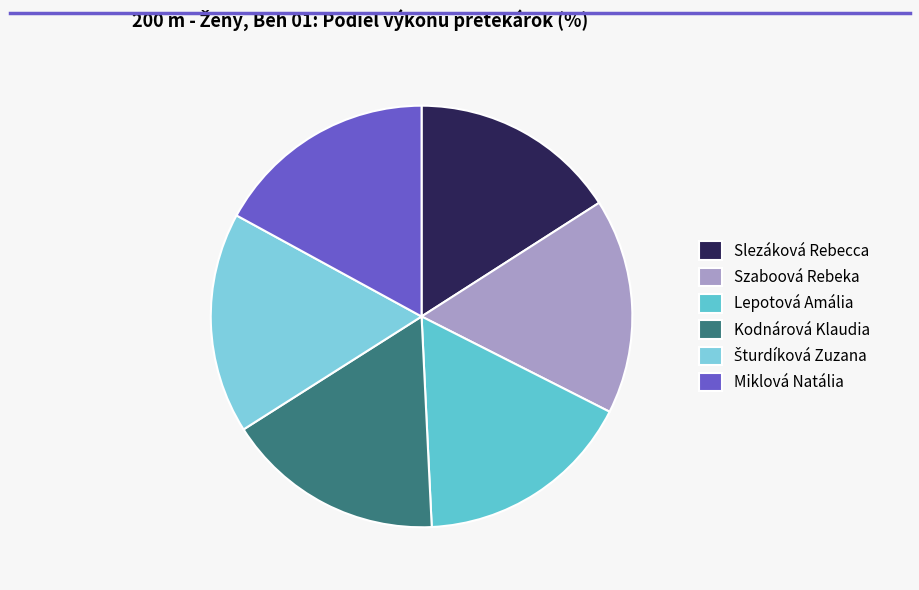

What is the total percentage of Slezáková Rebecca and Šturdíková Zuzana?

32.9%